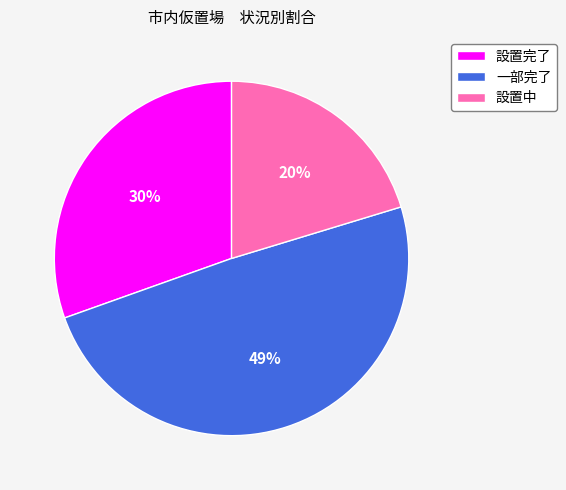

To the nearest percent, what is the average slice percentage?

33%